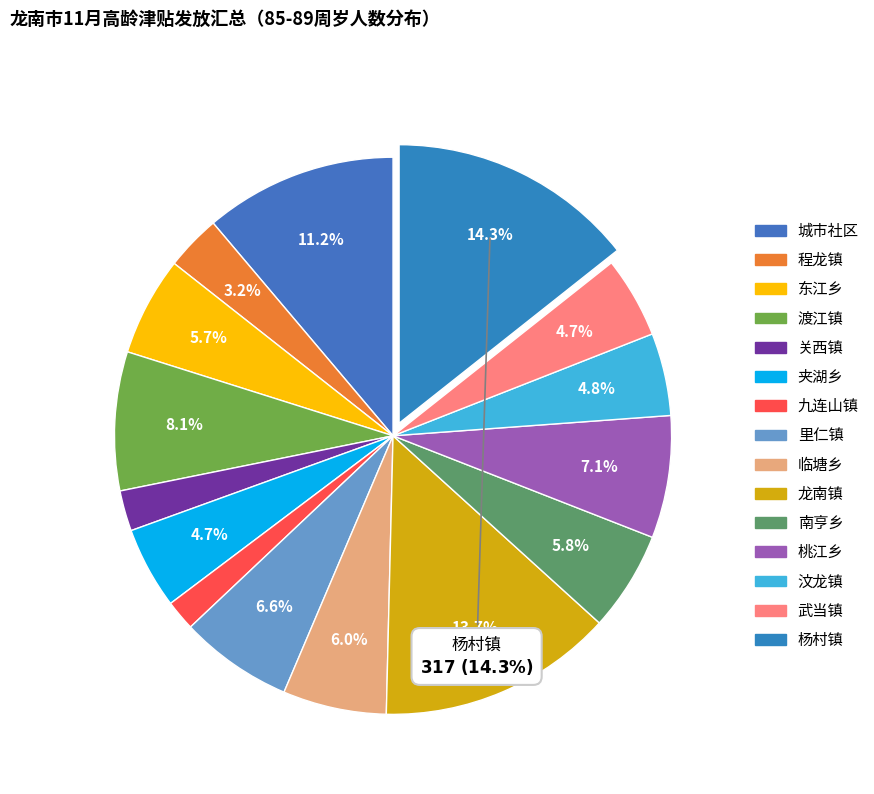

To the nearest percent, what is the combined percentage of 夹湖乡 and 九连山镇?

7%